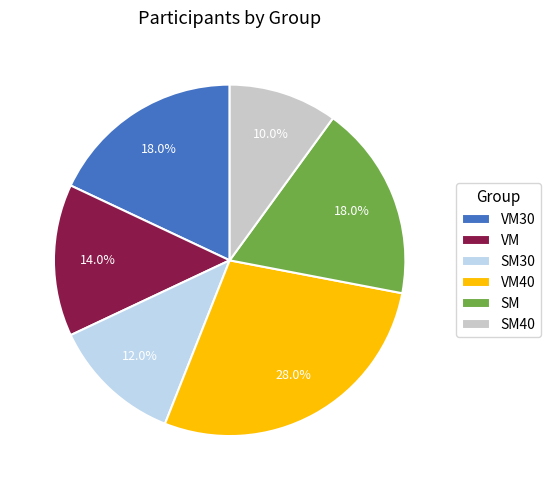

Does VM30 represent more than half of the total?

No